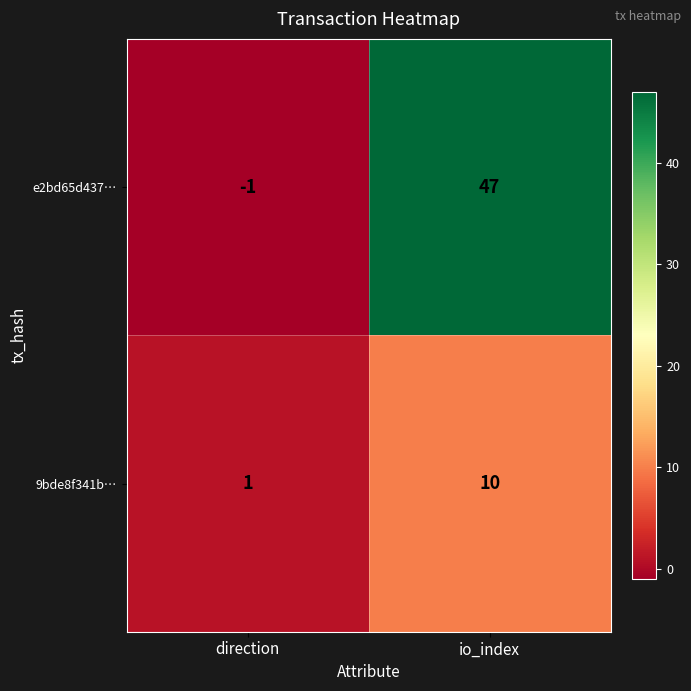

Which label corresponds to the smallest value in the chart?

direction